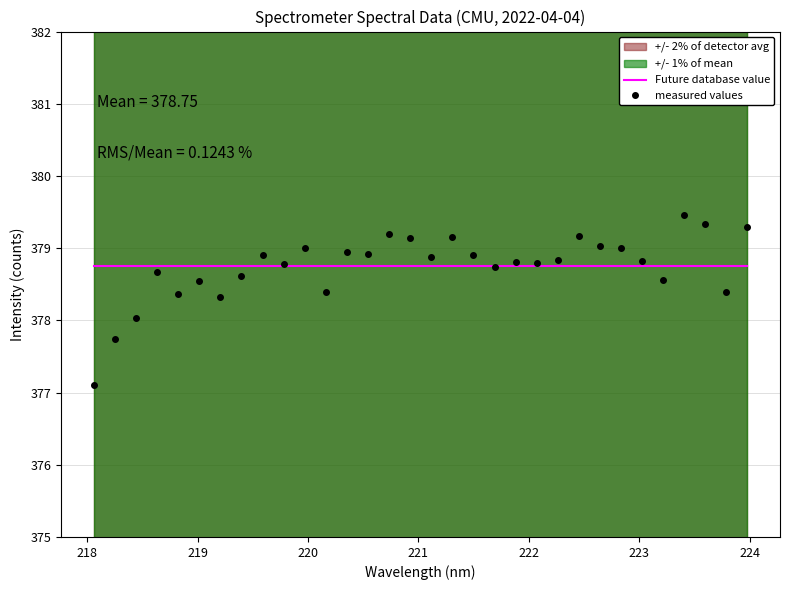

The measured values series shows 680.6 at 26. True or false?

False